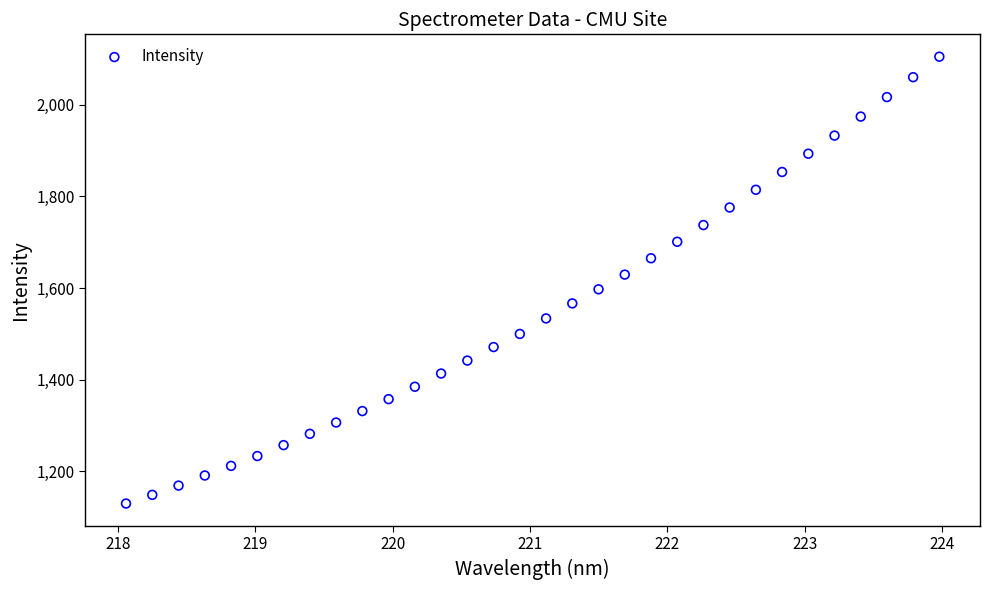

What is the range of X values (max minus min)?

5.9